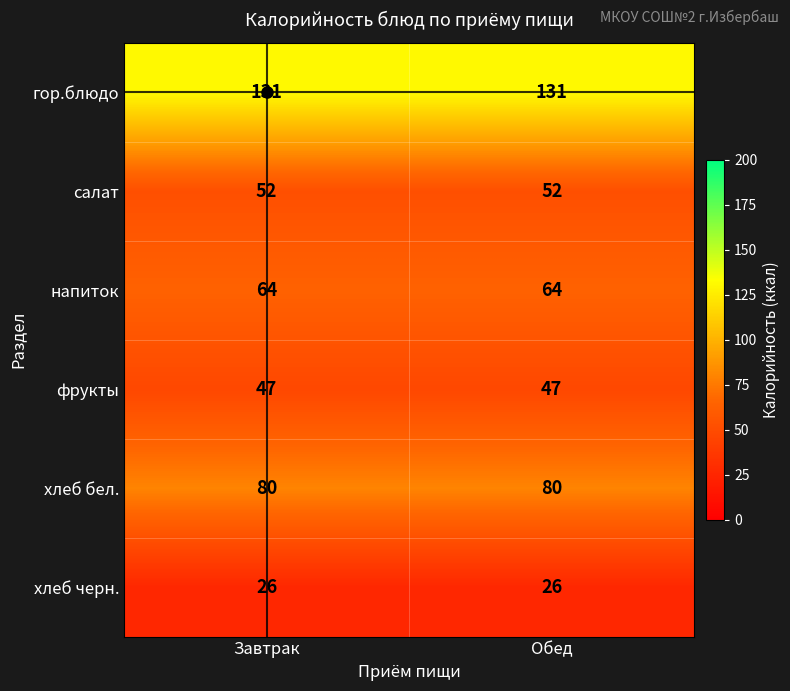

What is the spread (max minus min) of values at Обед?

105